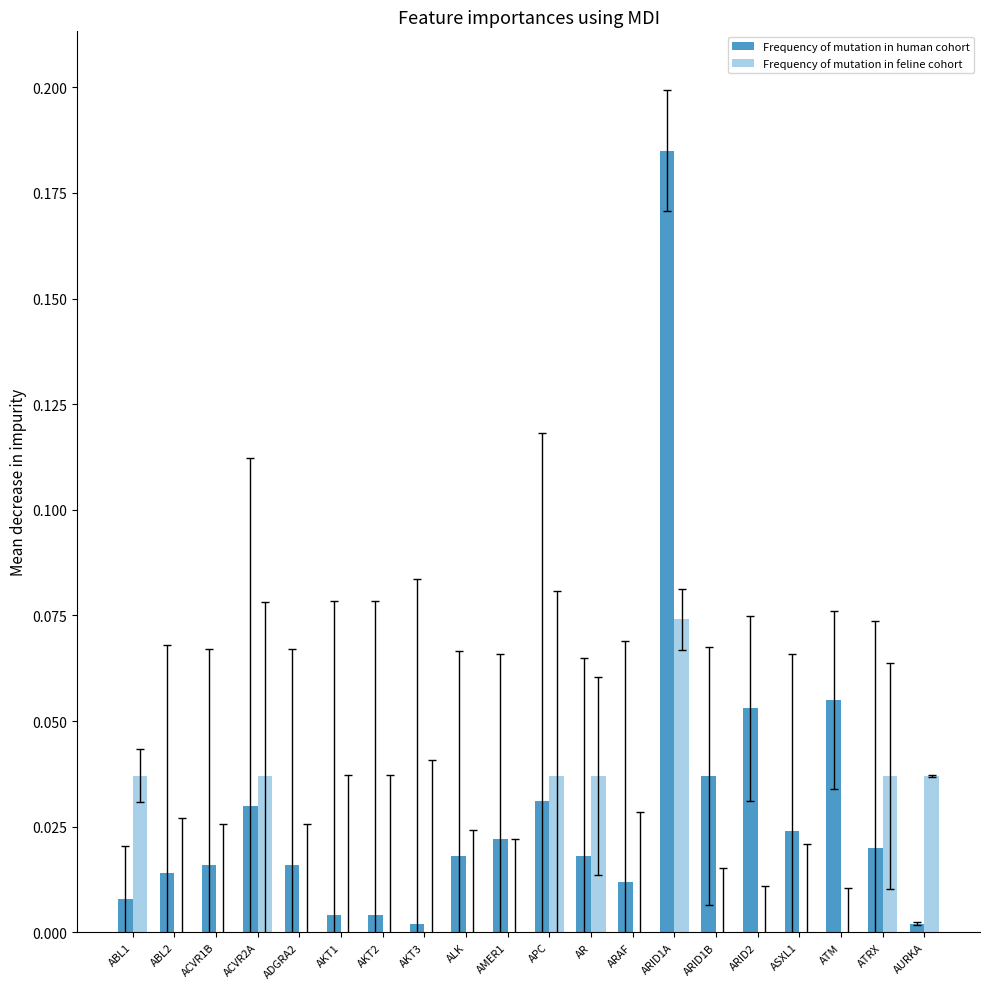

True or false: Frequency of mutation in human cohort has a value of 0.0 at ATRX.

True